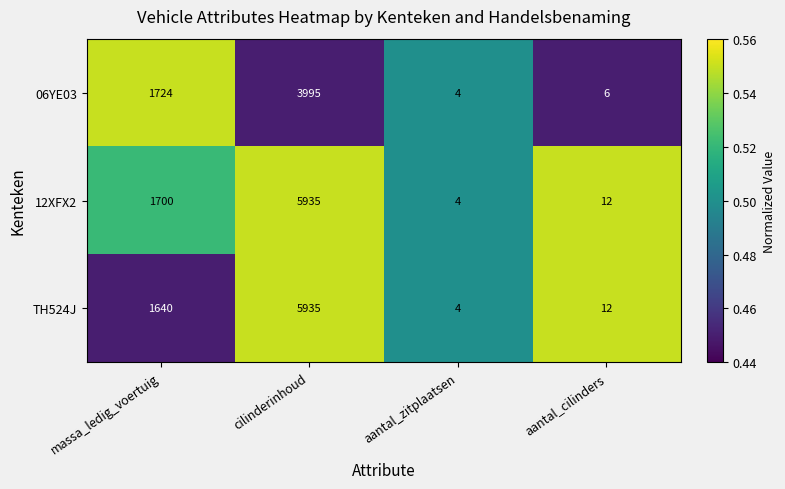

What is the maximum value shown in the chart?

5935